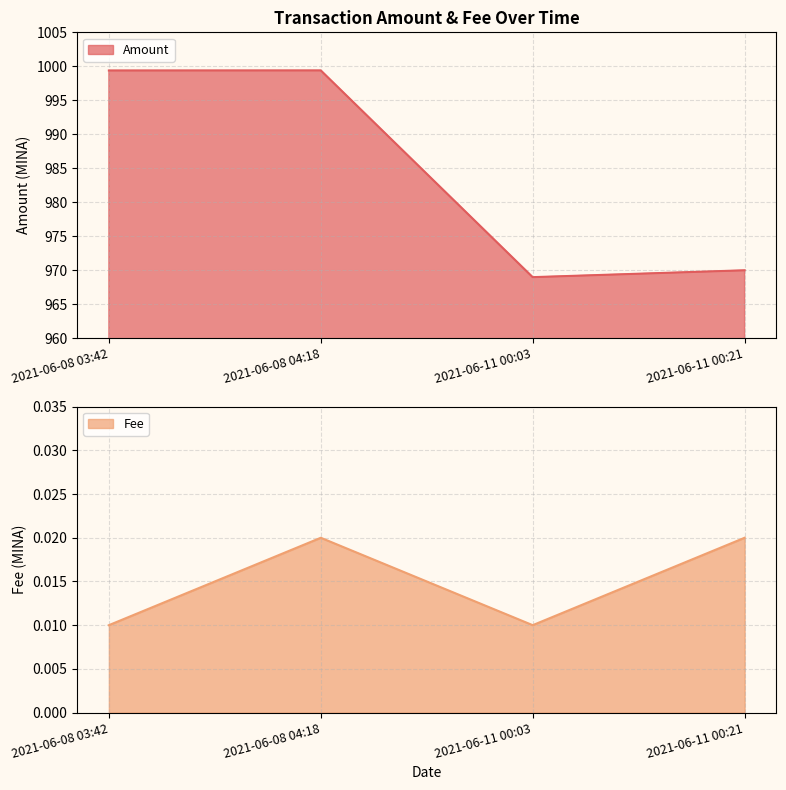

At which label does Amount first exceed 999?

2021-06-08 03:42